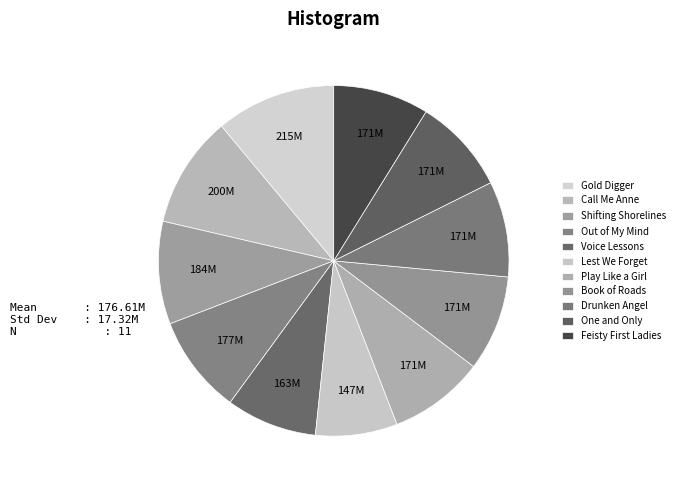

Which category has the biggest portion of the pie?

Gold Digger